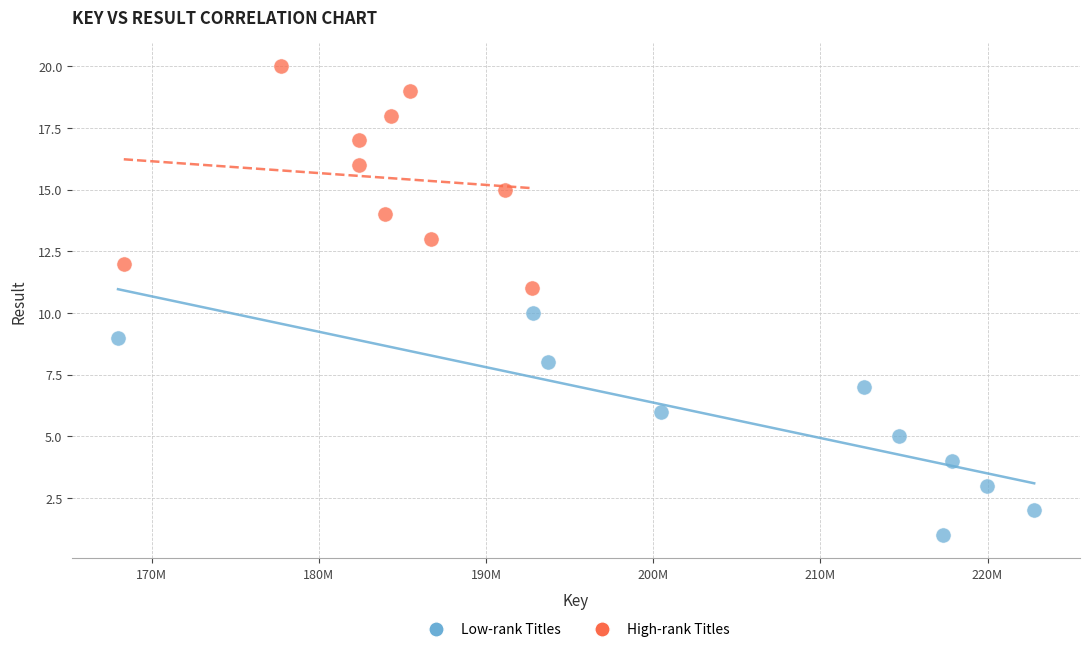

Which series contains the highest Y value?

High-rank Titles